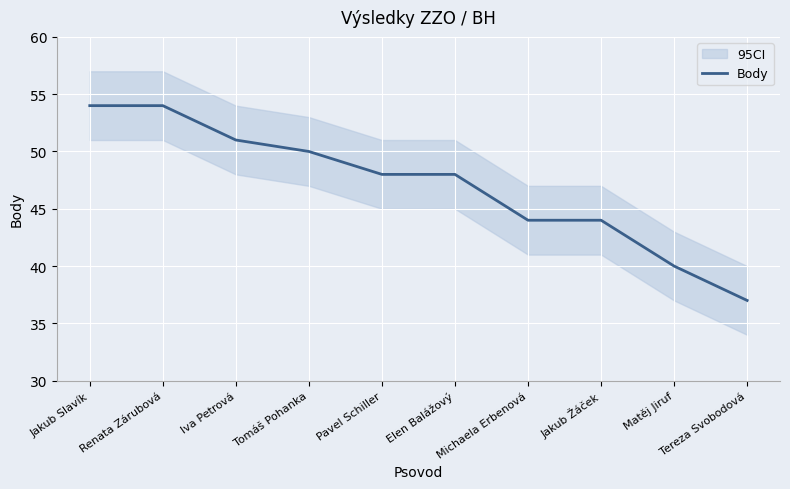

Reading right to left, what are all the values shown in this chart?

37	40	44	44	48	48	50	51	54	54